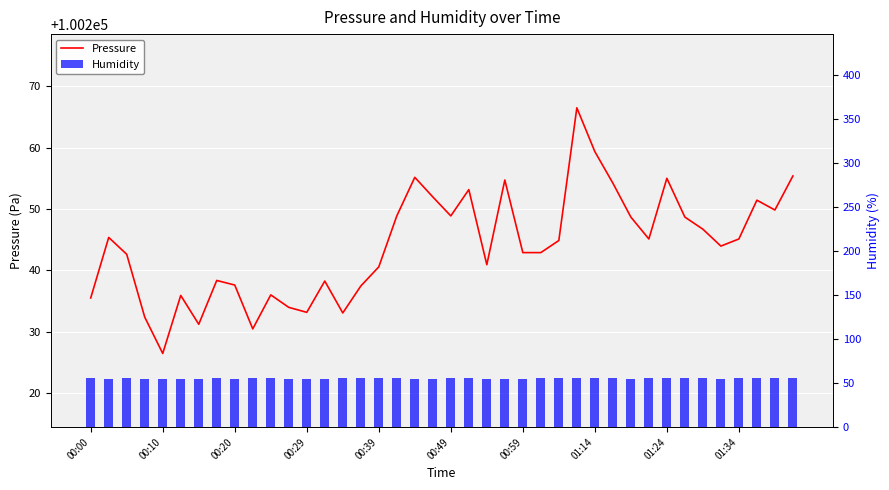

Rank the series by their maximum value, from lowest to highest.

Humidity, Pressure